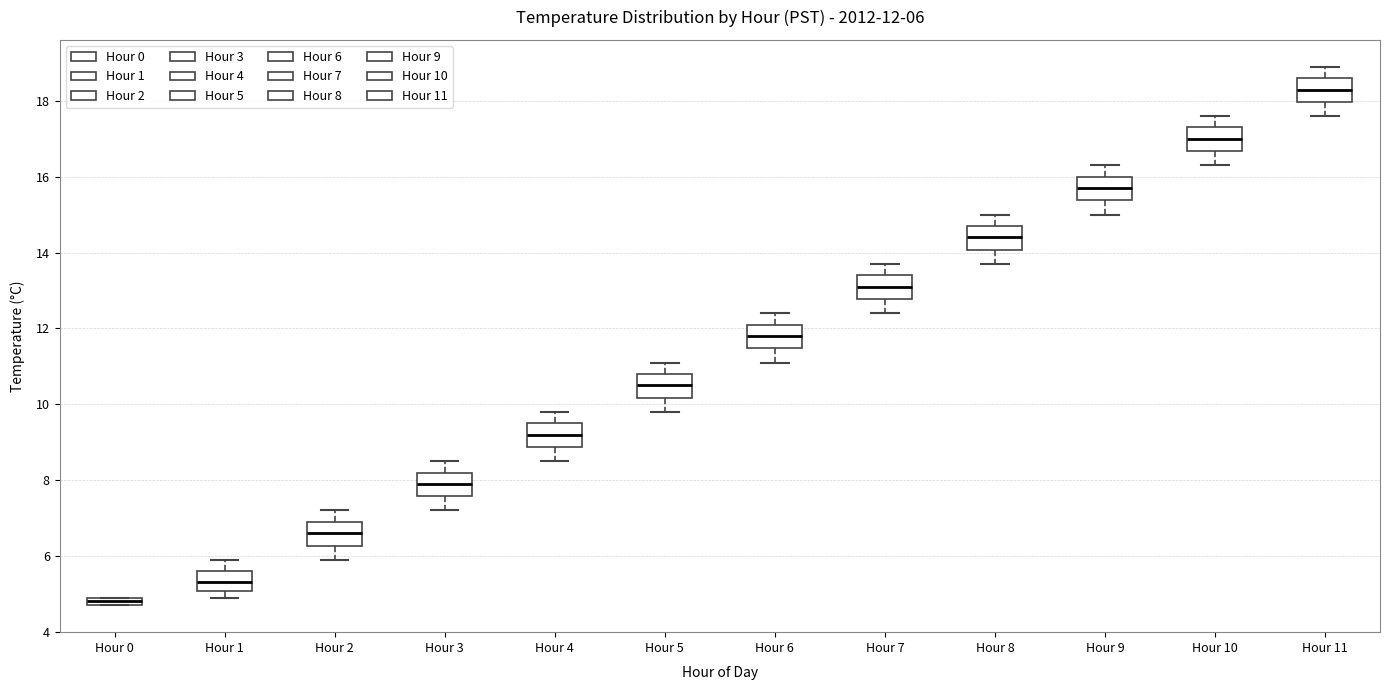

Which box has the lowest median line?

Hour 0